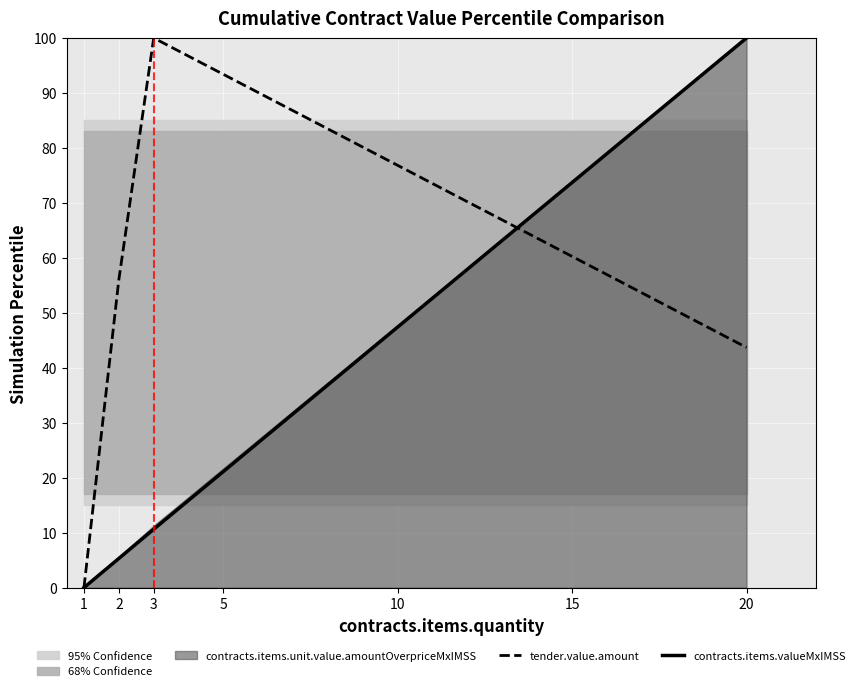

Read the contracts.items.valueMxIMSS value at 20.

100.0